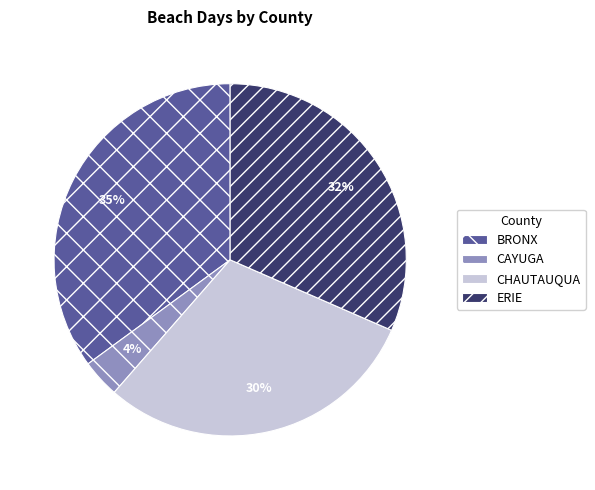

Count the number of slices in the pie.

4